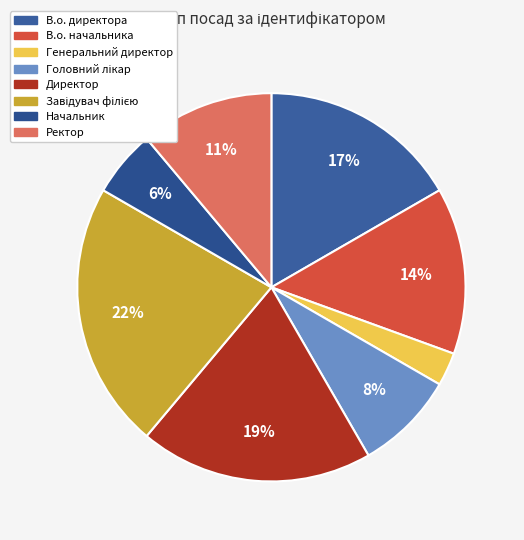

Which has a higher value, Директор or В.о. начальника?

Директор